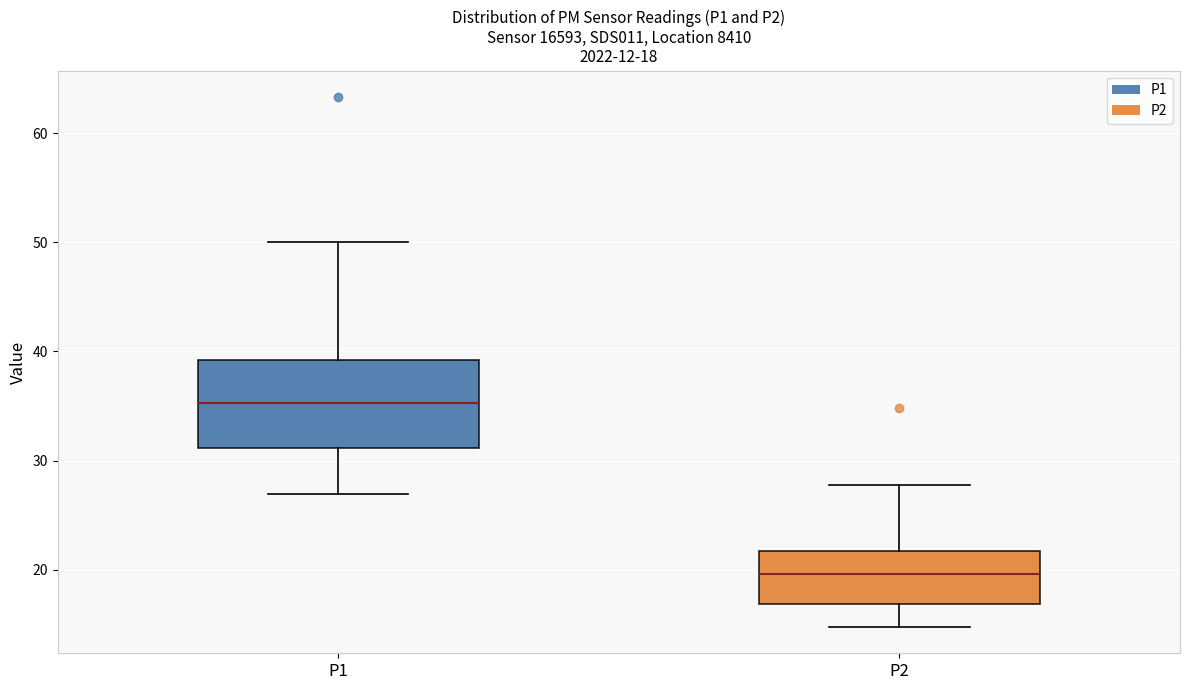

Which box has the highest median line?

P1